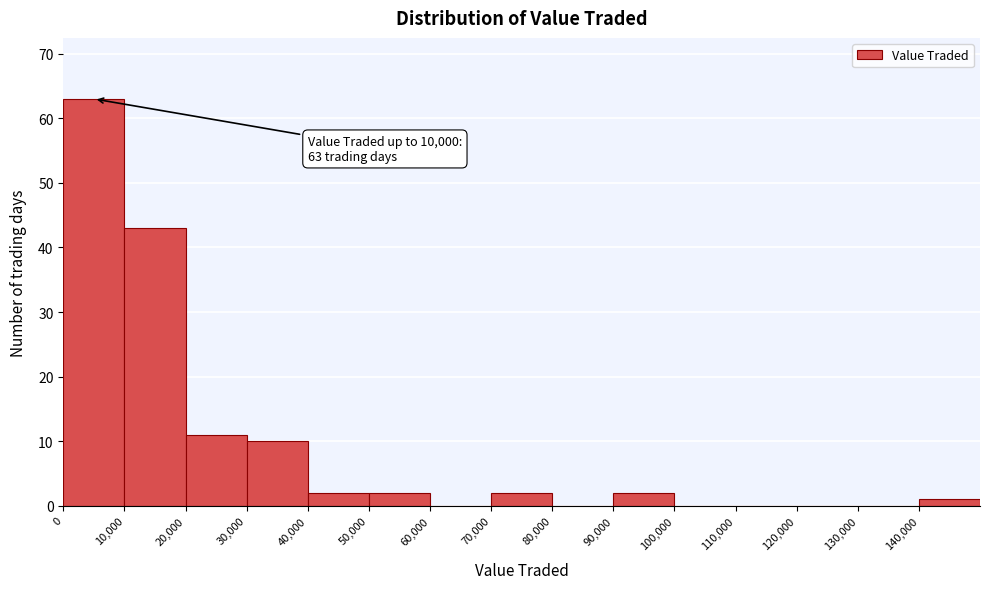

Over which range of the x-axis is the bar tallest?

0 to 10000